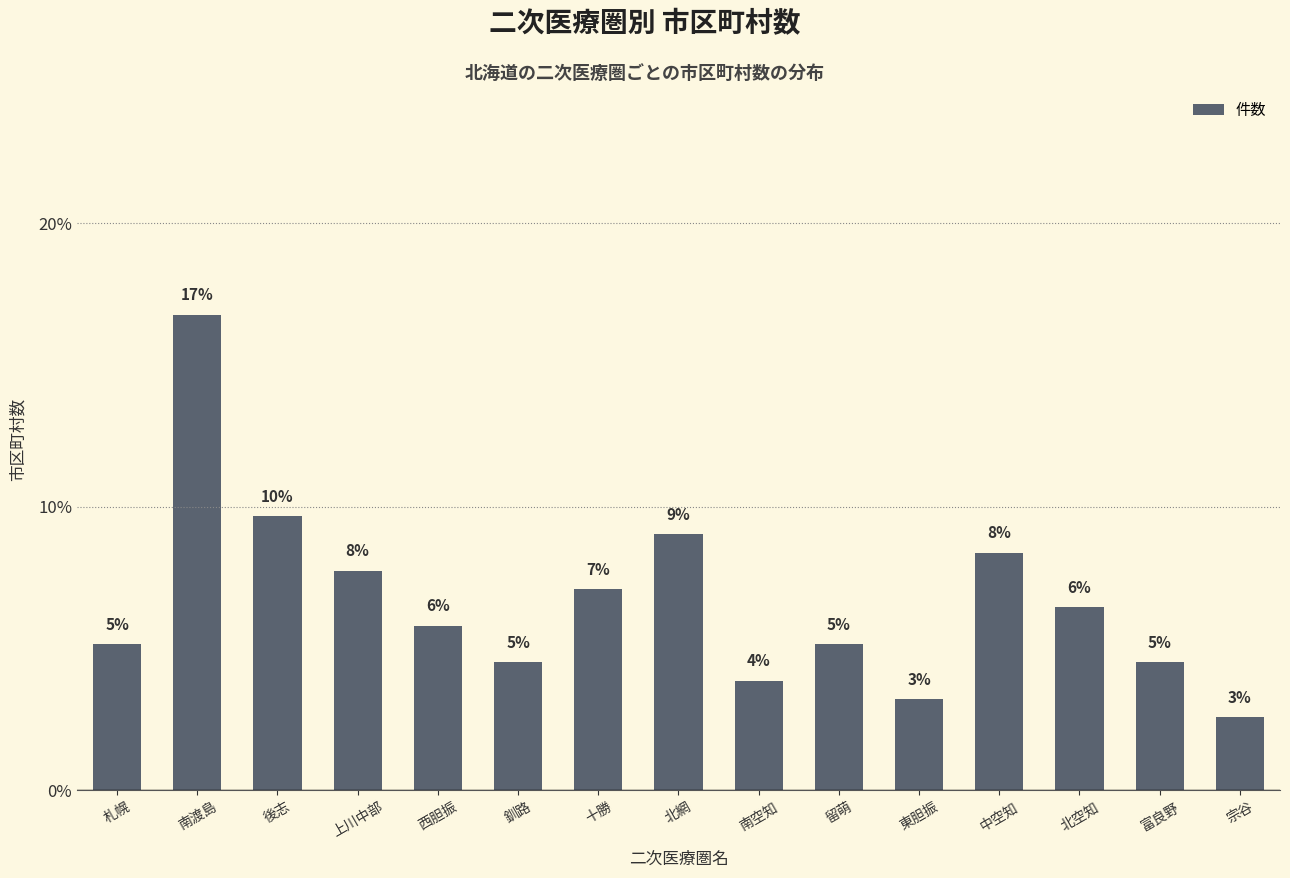

What is the value of the 7th bar from the left?

7.1